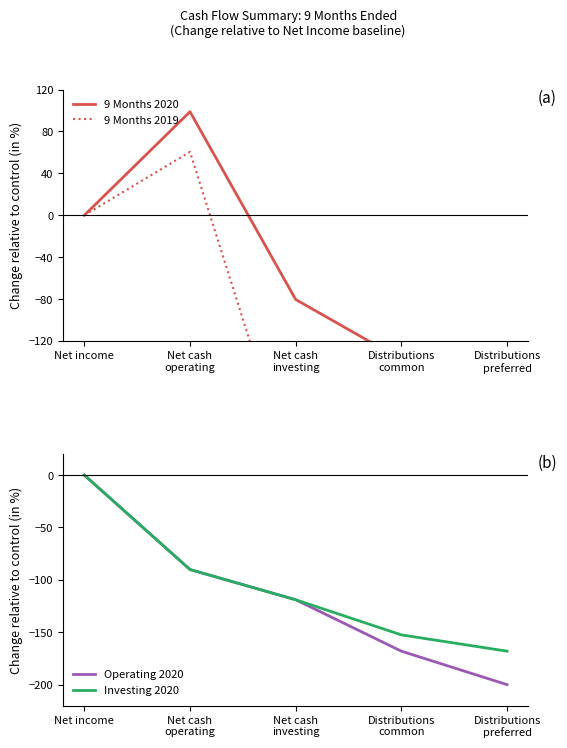

True or false: Investing 2020 has more than 1 points higher than both neighbors.

False